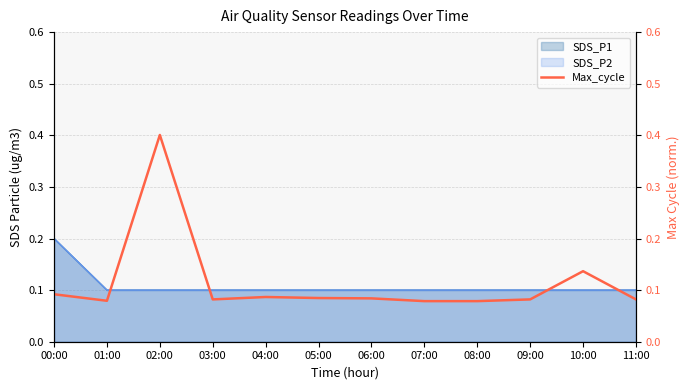

What position from the right is 03:00?

9